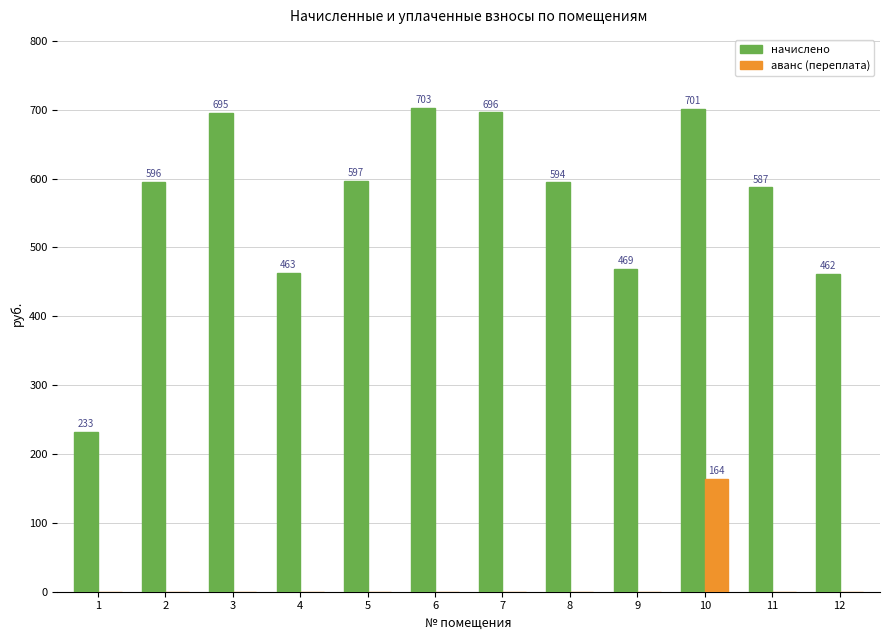

What is the spread (max minus min) of values at 10?

536.7